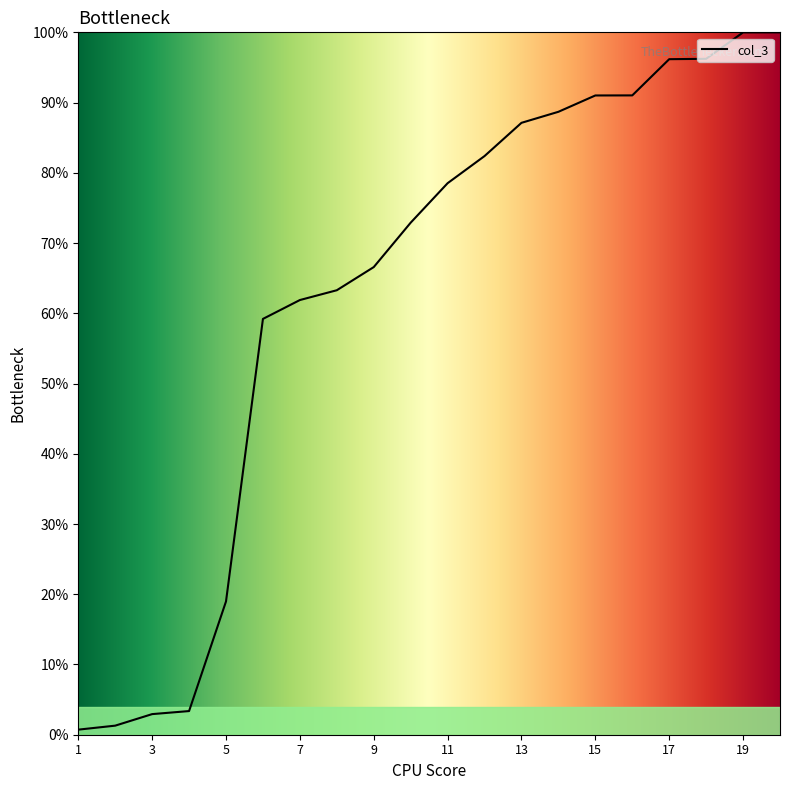

How many categories are shown in the chart?

20